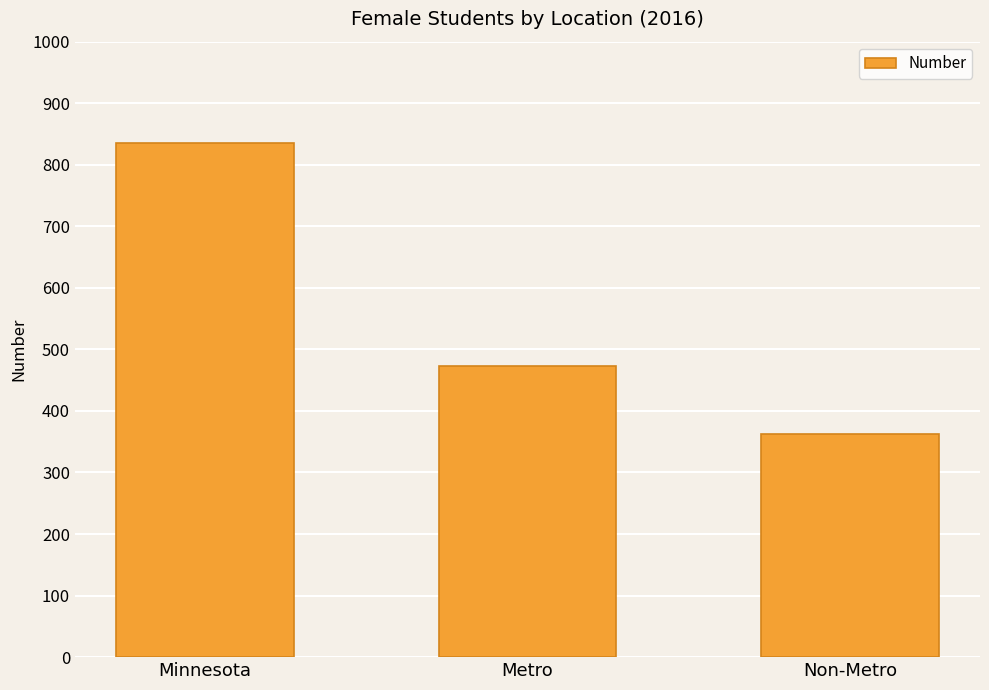

How many data points does each series have?

3